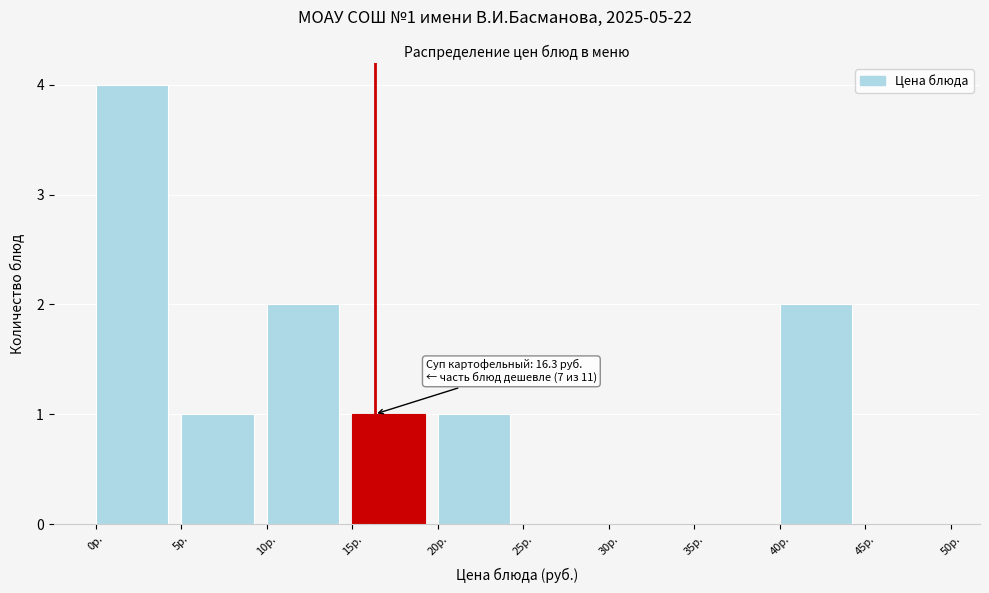

Over which range of the x-axis is the bar tallest?

0 to 5